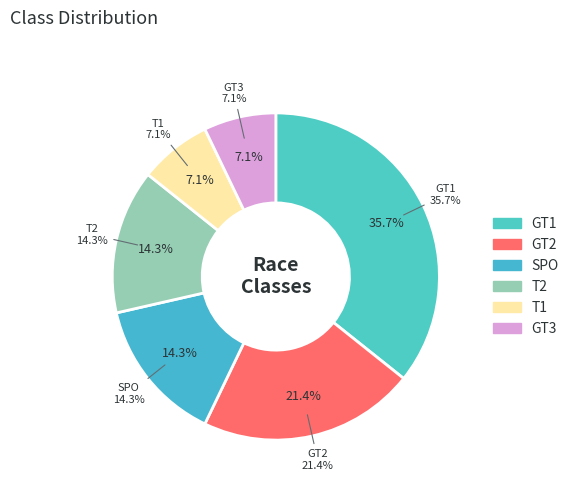

What is the ratio of the value at SPO to the value at T1?

2.0